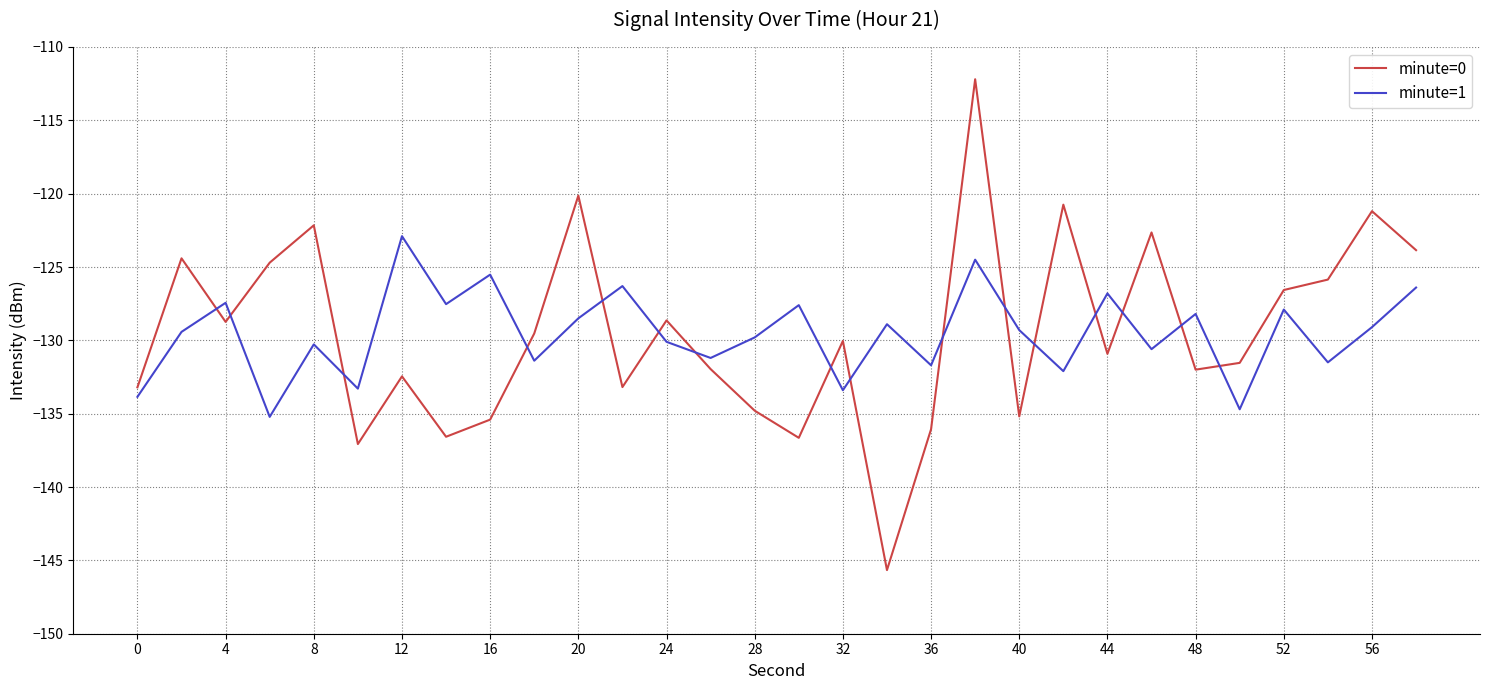

Rank the series by their maximum value, from highest to lowest.

minute=0, minute=1